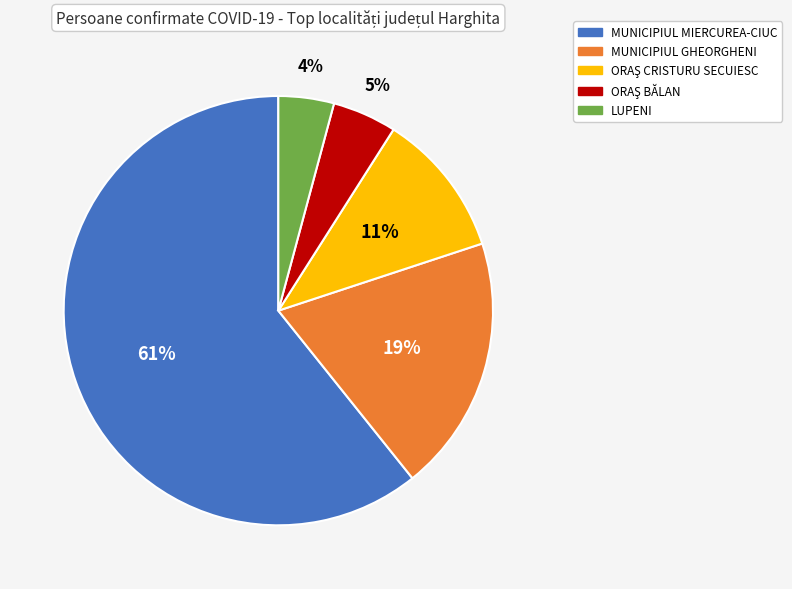

Is it true that LUPENI is 4% of the pie?

True